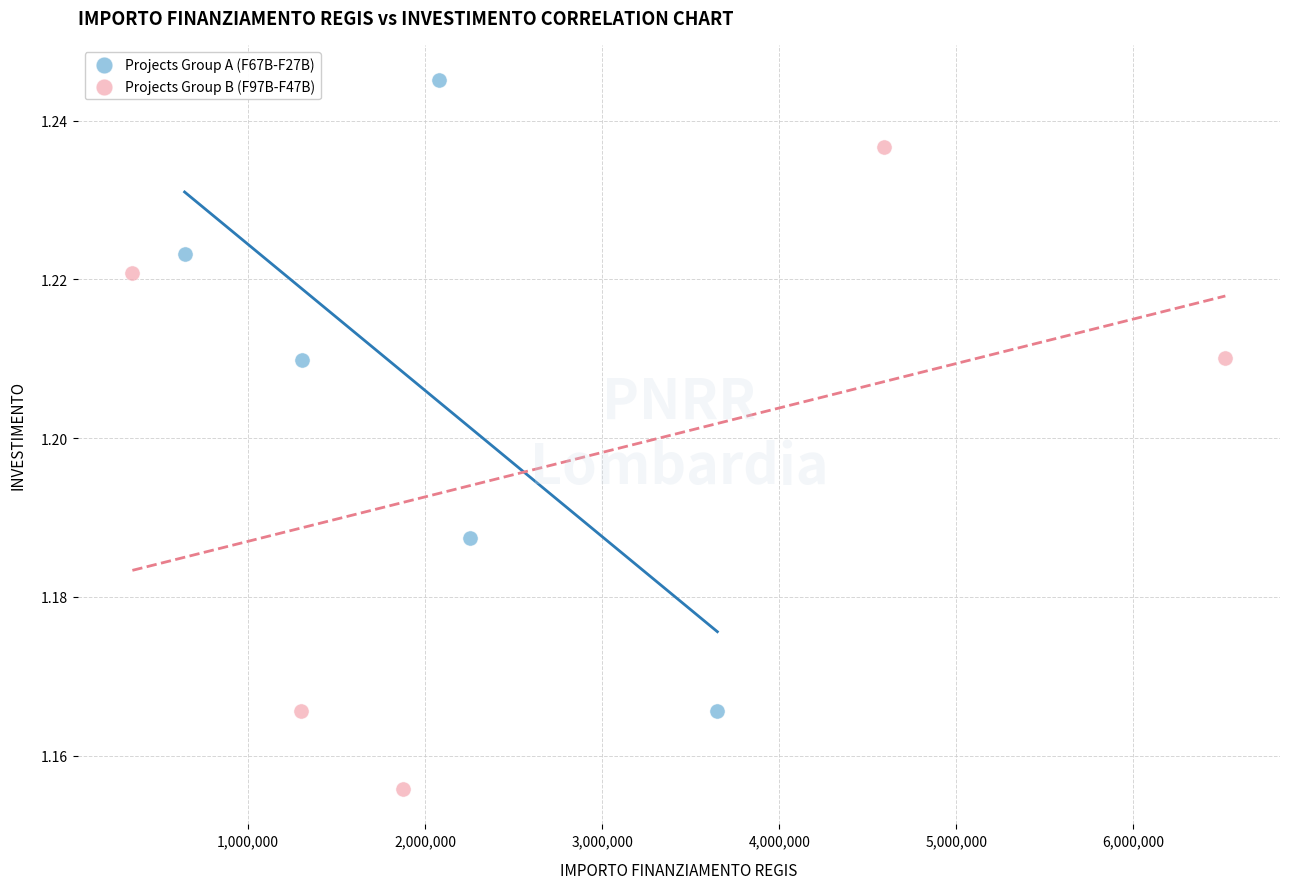

What are all the series names shown in the legend?

Projects Group A (F67B-F27B), Projects Group B (F97B-F47B)